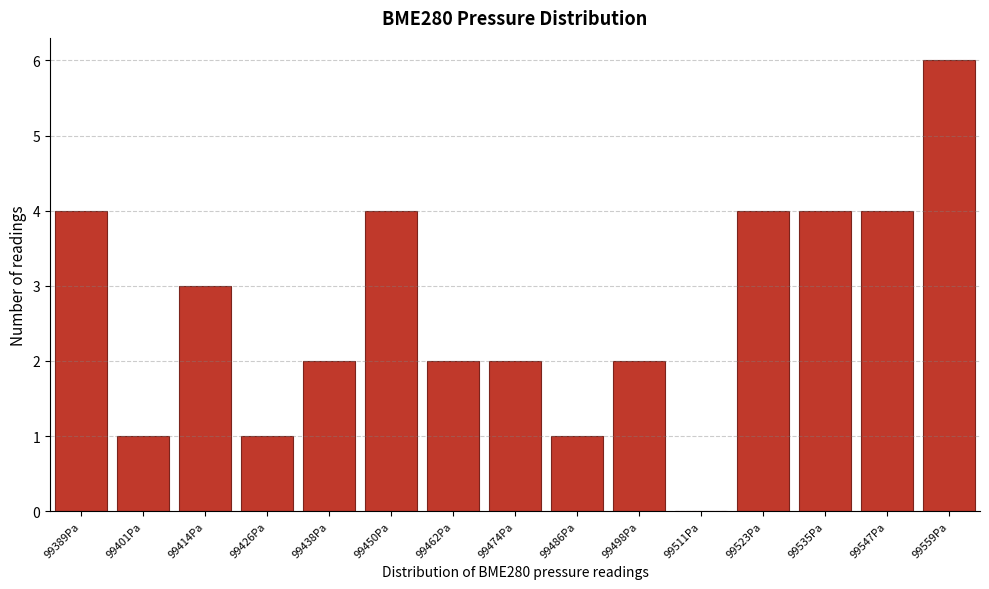

Reading right to left, transcribe all the data shown in this chart.

99559Pa=6	99547Pa=4	99535Pa=4	99523Pa=4	99511Pa=0	99498Pa=2	99486Pa=1	99474Pa=2	99462Pa=2	99450Pa=4	99438Pa=2	99426Pa=1	99414Pa=3	99401Pa=1	99389Pa=4